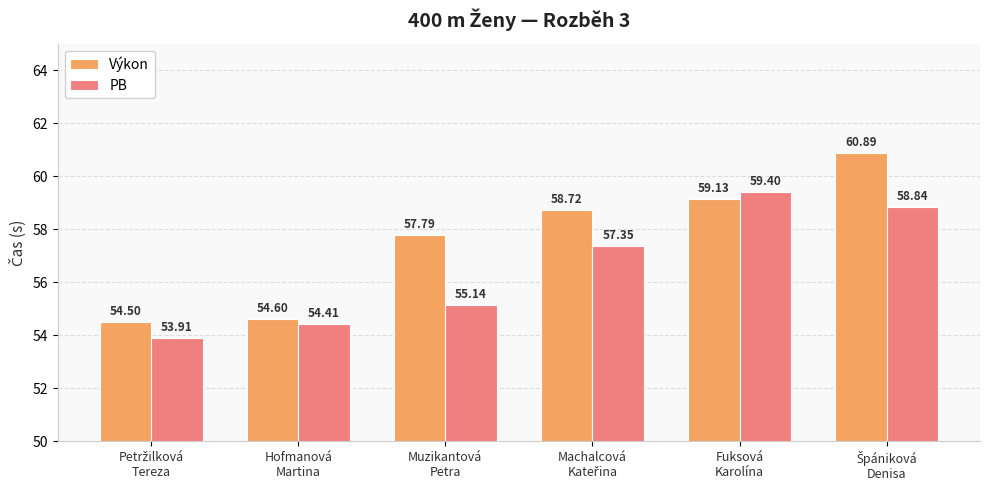

Rank the series by their average value, from lowest to highest.

PB, Výkon